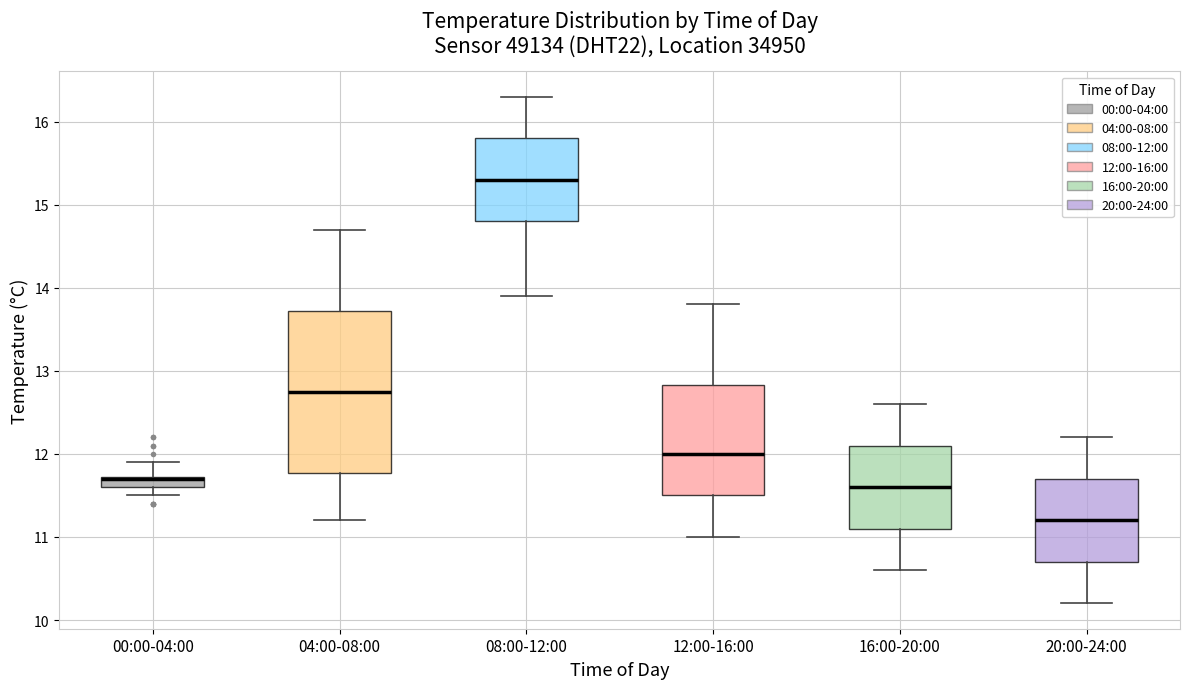

Comparing the boxes themselves (not the whiskers), which one is the tallest?

04:00-08:00